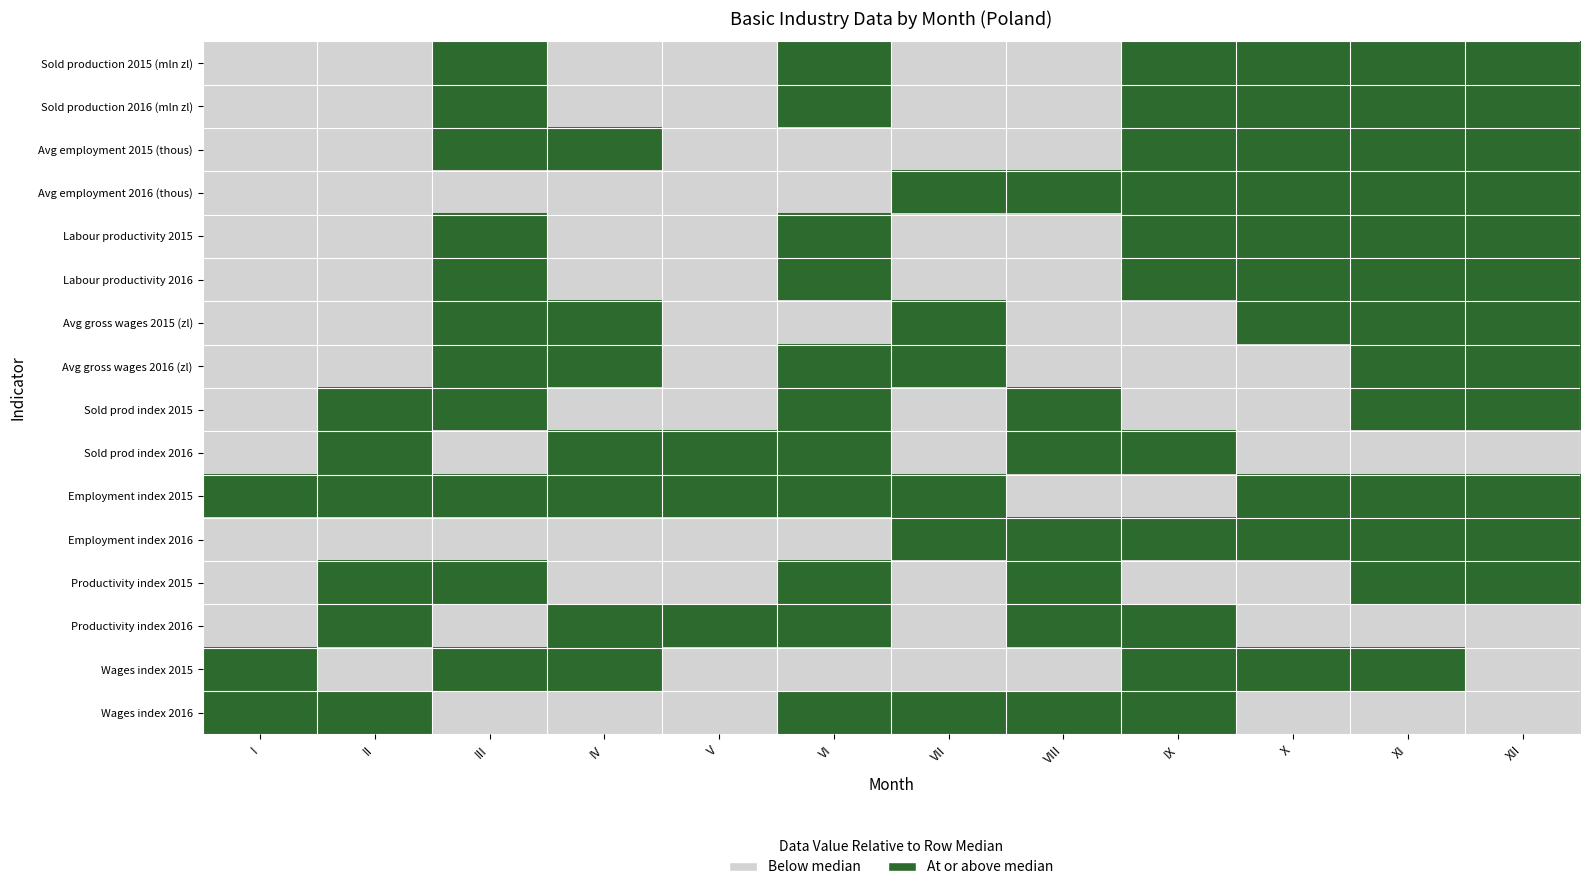

Reading left to right, list all the values displayed in this chart.

Sold production 2015 (mln zl): I=0	II=0	III=1	IV=0	V=0	VI=1	VII=0	VIII=0	IX=1	X=1	XI=1	XII=1
Sold production 2016 (mln zl): I=0	II=0	III=1	IV=0	V=0	VI=1	VII=0	VIII=0	IX=1	X=1	XI=1	XII=1
Avg employment 2015 (thous): I=0	II=0	III=1	IV=1	V=0	VI=0	VII=0	VIII=0	IX=1	X=1	XI=1	XII=1
Avg employment 2016 (thous): I=0	II=0	III=0	IV=0	V=0	VI=0	VII=1	VIII=1	IX=1	X=1	XI=1	XII=1
Labour productivity 2015: I=0	II=0	III=1	IV=0	V=0	VI=1	VII=0	VIII=0	IX=1	X=1	XI=1	XII=1
Labour productivity 2016: I=0	II=0	III=1	IV=0	V=0	VI=1	VII=0	VIII=0	IX=1	X=1	XI=1	XII=1
Avg gross wages 2015 (zl): I=0	II=0	III=1	IV=1	V=0	VI=0	VII=1	VIII=0	IX=0	X=1	XI=1	XII=1
Avg gross wages 2016 (zl): I=0	II=0	III=1	IV=1	V=0	VI=1	VII=1	VIII=0	IX=0	X=0	XI=1	XII=1
Sold prod index 2015: I=0	II=1	III=1	IV=0	V=0	VI=1	VII=0	VIII=1	IX=0	X=0	XI=1	XII=1
Sold prod index 2016: I=0	II=1	III=0	IV=1	V=1	VI=1	VII=0	VIII=1	IX=1	X=0	XI=0	XII=0
Employment index 2015: I=1	II=1	III=1	IV=1	V=1	VI=1	VII=1	VIII=0	IX=0	X=1	XI=1	XII=1
Employment index 2016: I=0	II=0	III=0	IV=0	V=0	VI=0	VII=1	VIII=1	IX=1	X=1	XI=1	XII=1
Productivity index 2015: I=0	II=1	III=1	IV=0	V=0	VI=1	VII=0	VIII=1	IX=0	X=0	XI=1	XII=1
Productivity index 2016: I=0	II=1	III=0	IV=1	V=1	VI=1	VII=0	VIII=1	IX=1	X=0	XI=0	XII=0
Wages index 2015: I=1	II=0	III=1	IV=1	V=0	VI=0	VII=0	VIII=0	IX=1	X=1	XI=1	XII=0
Wages index 2016: I=1	II=1	III=0	IV=0	V=0	VI=1	VII=1	VIII=1	IX=1	X=0	XI=0	XII=0